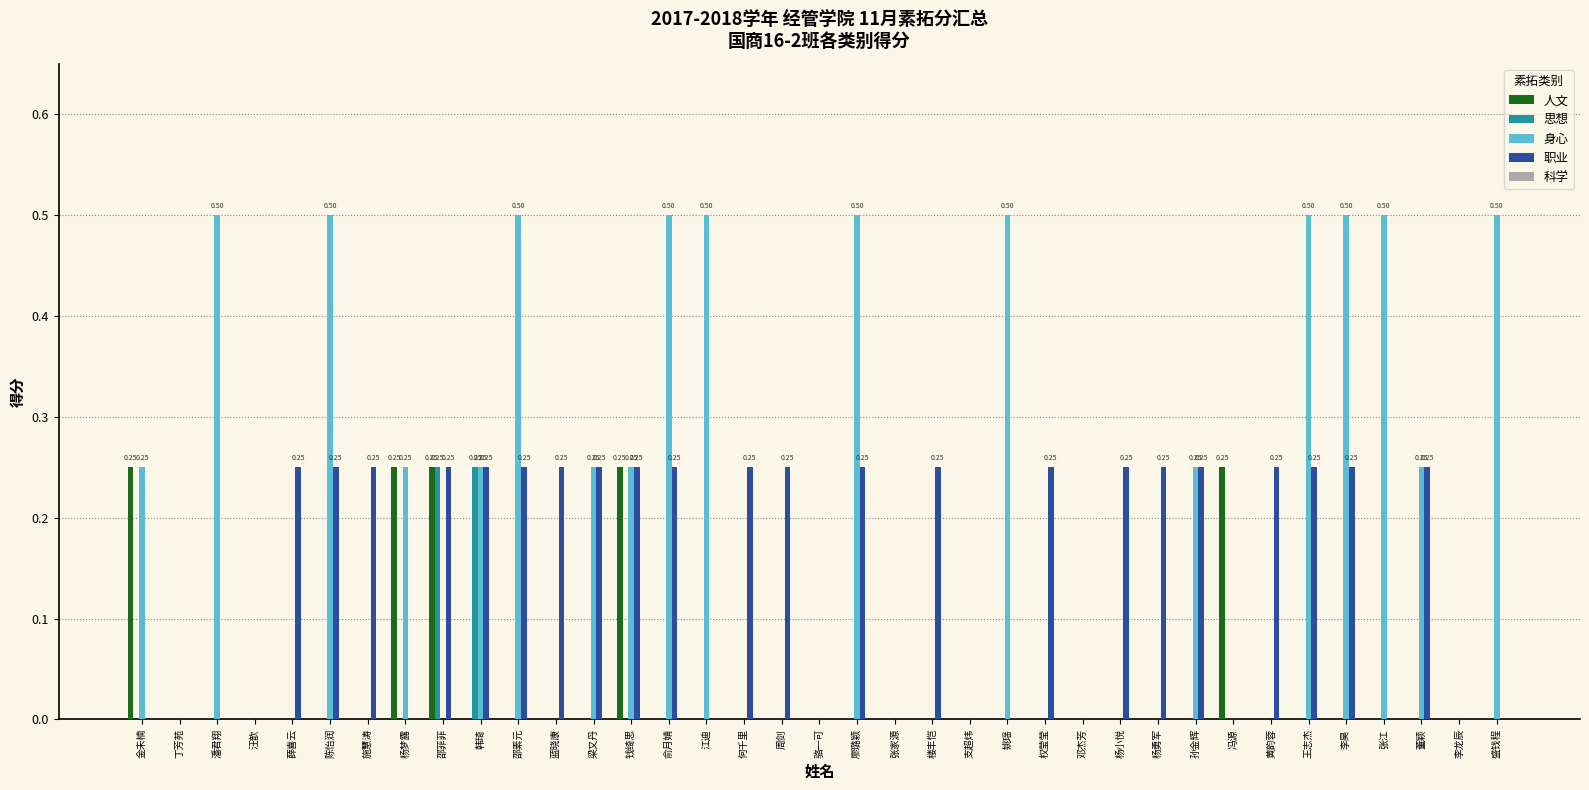

Does the chart contain stacked bars?

No